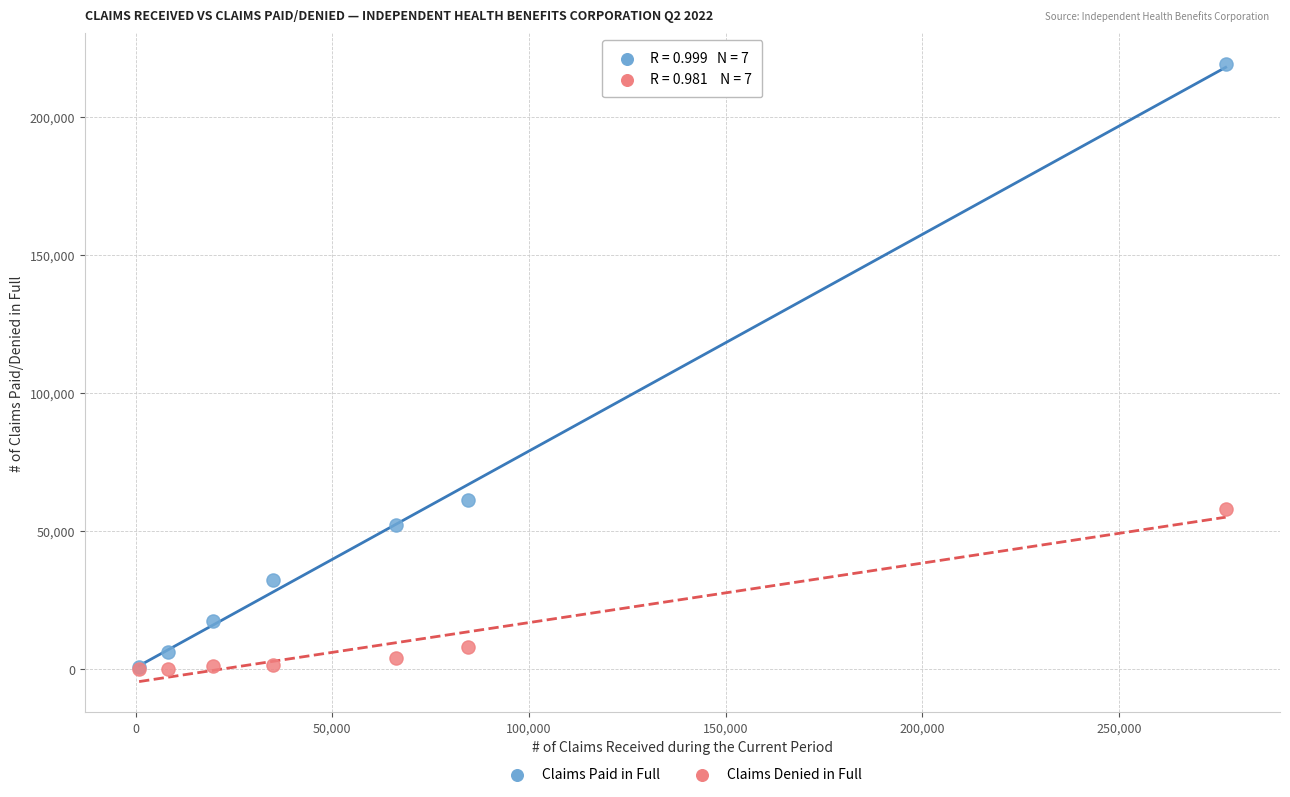

In the Claims Paid in Full series, what Y value is closest to 109941?

61315